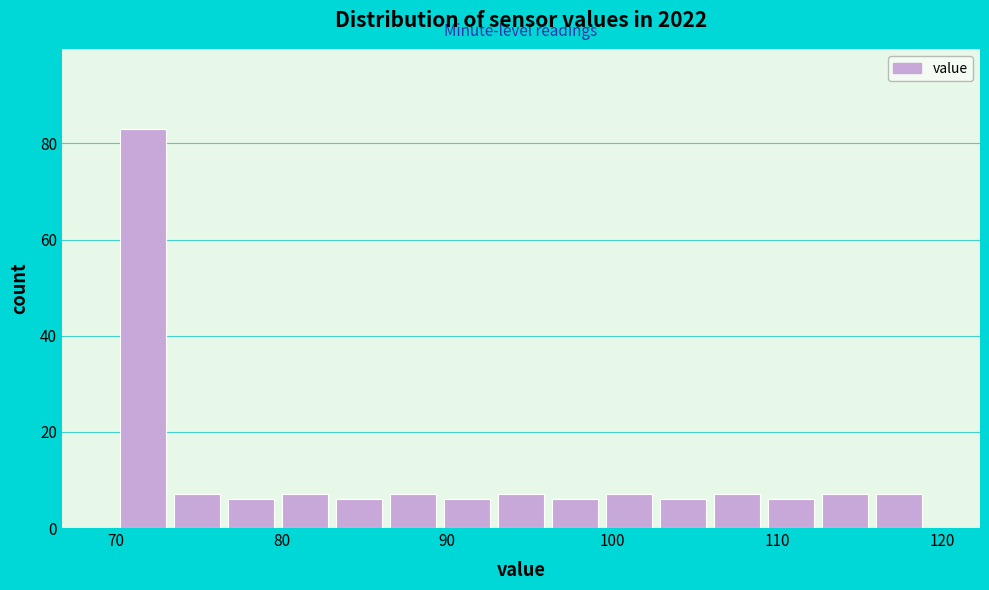

Around what value on the x-axis is the tallest bar? Give the approximate position of its centre, as read against the axis.

72